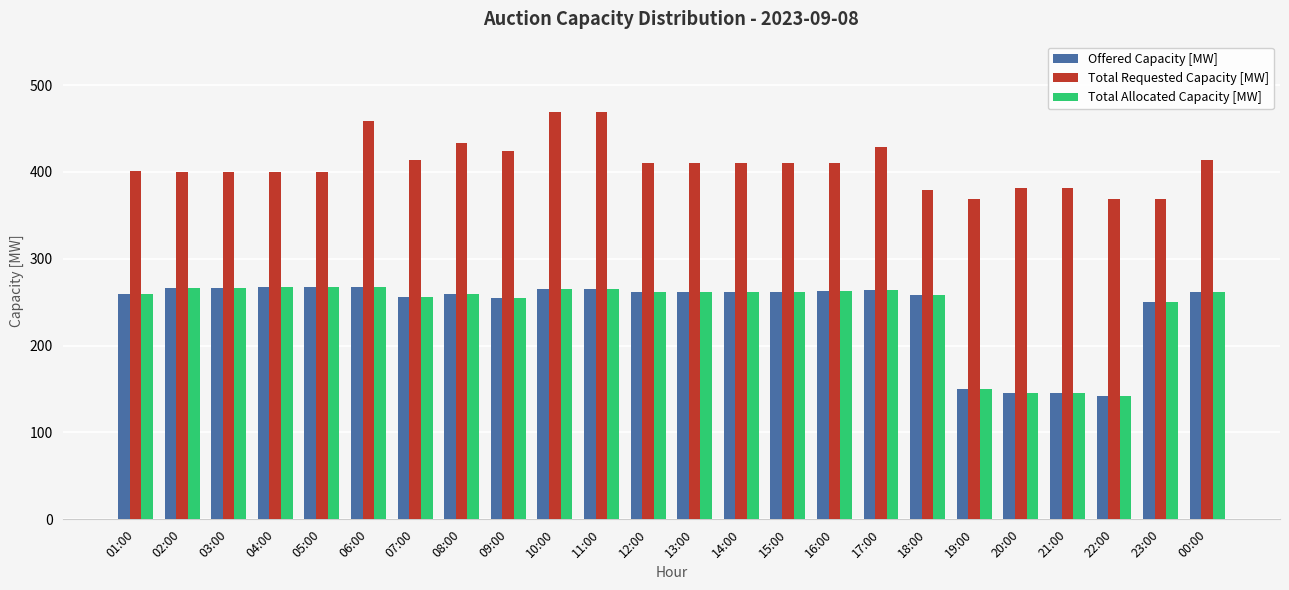

What is the maximum value for Total Requested Capacity [MW]?

469